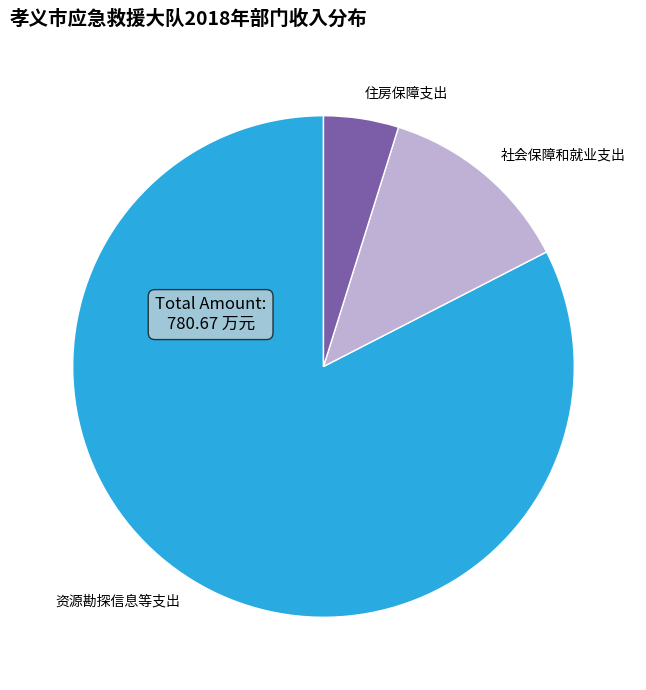

Which slice is the largest?

资源勘探信息等支出